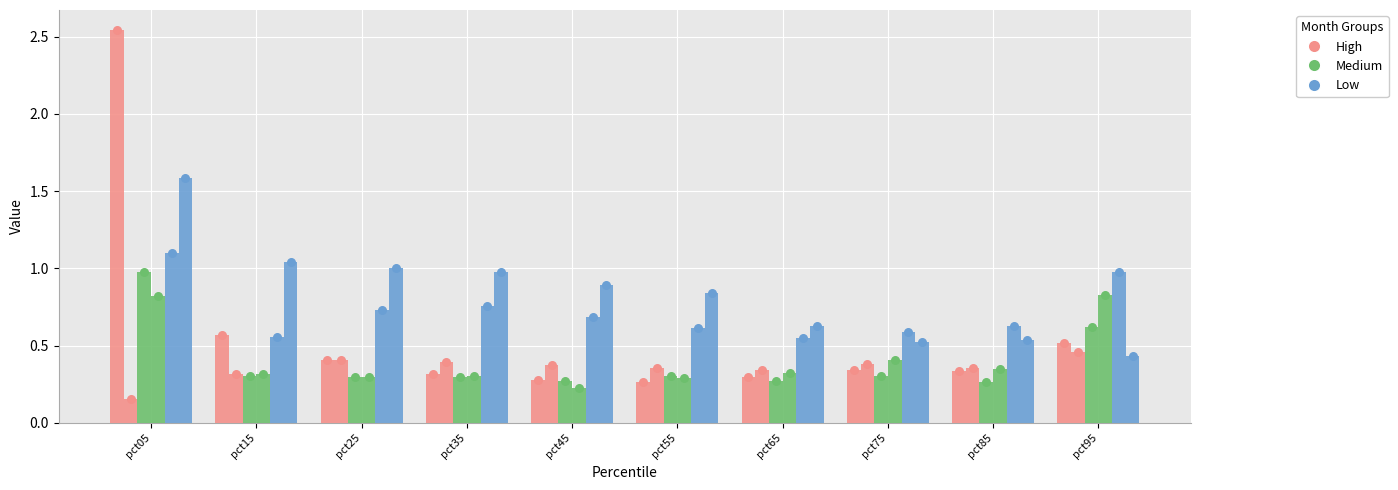

What is the total value across all series at pct95?

2.1